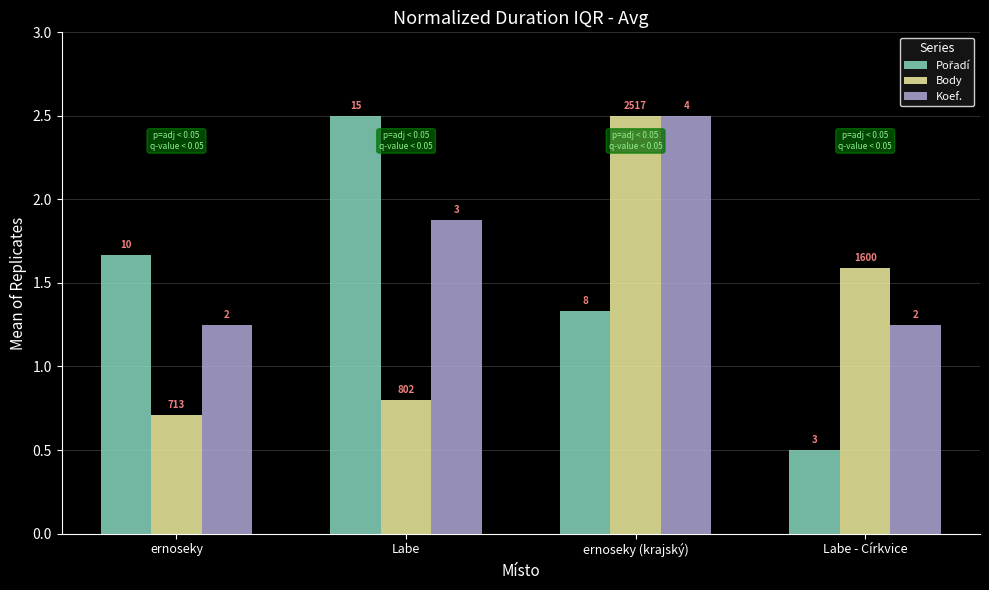

Are the bars grouped side by side (vs. stacked)?

Yes